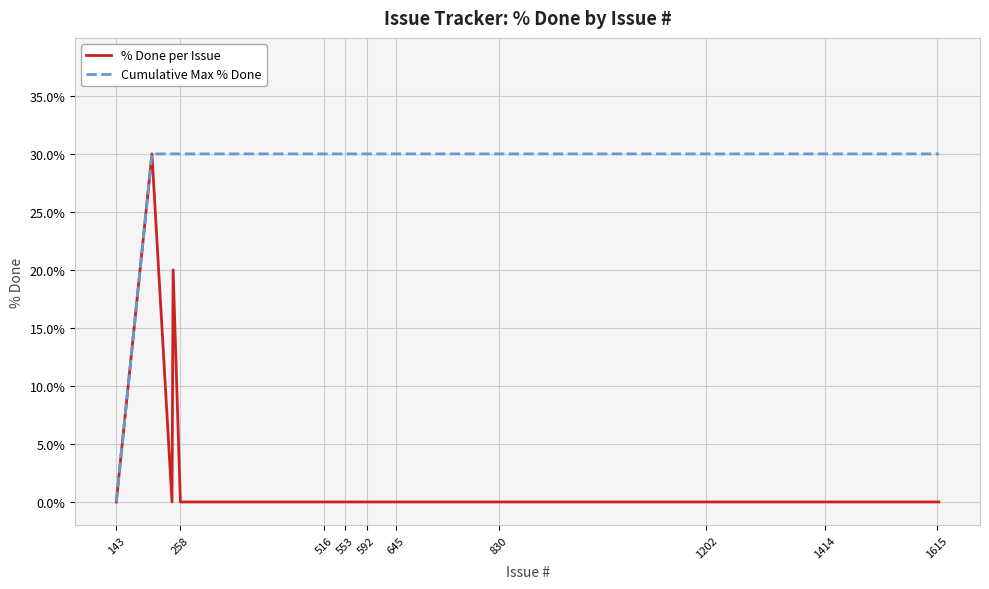

Rank the series by their average value, from highest to lowest.

Cumulative Max % Done, % Done per Issue